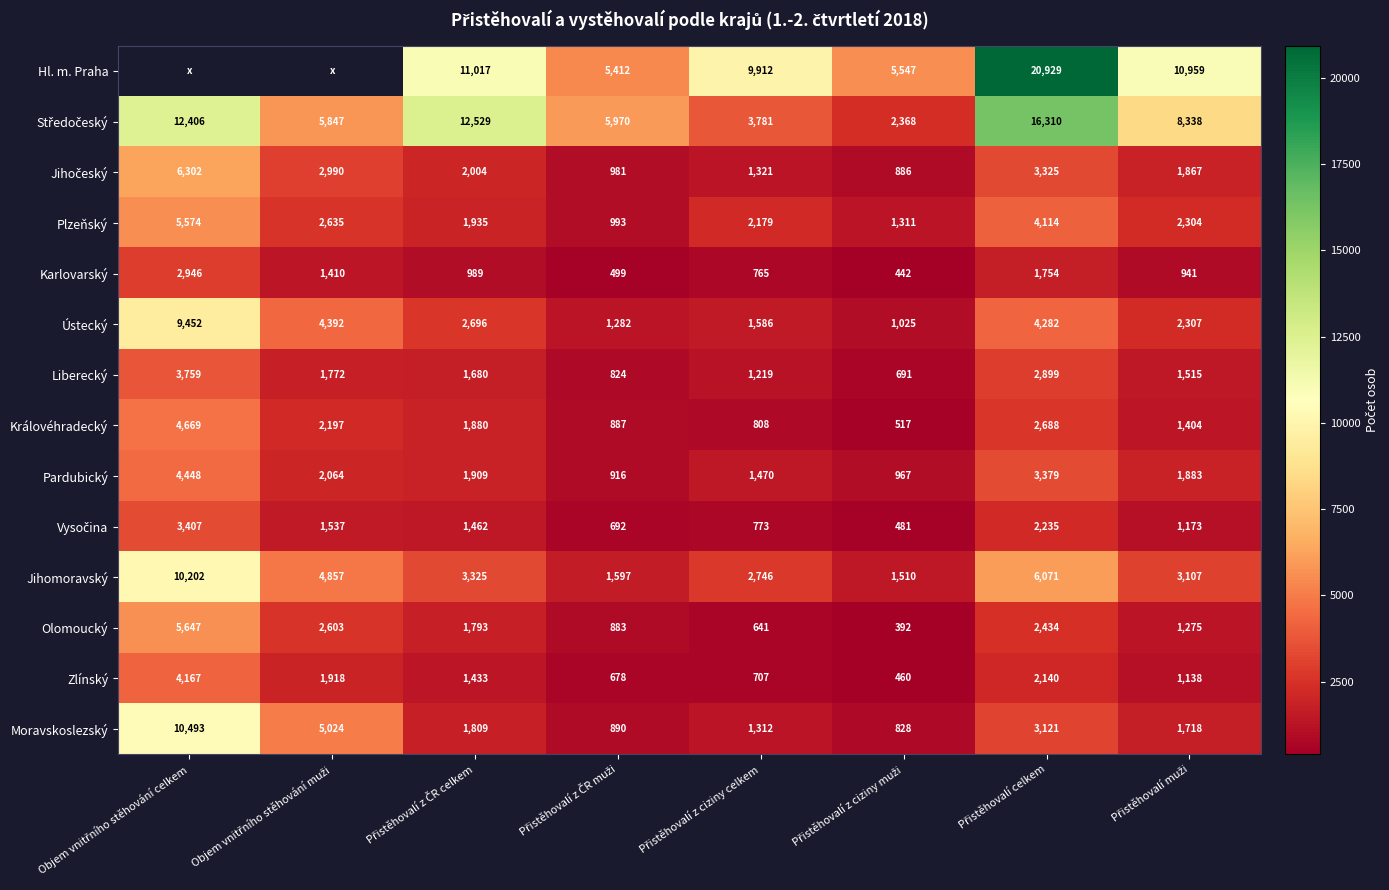

What is the difference between the maximum and minimum values in the Pardubický series?

3532